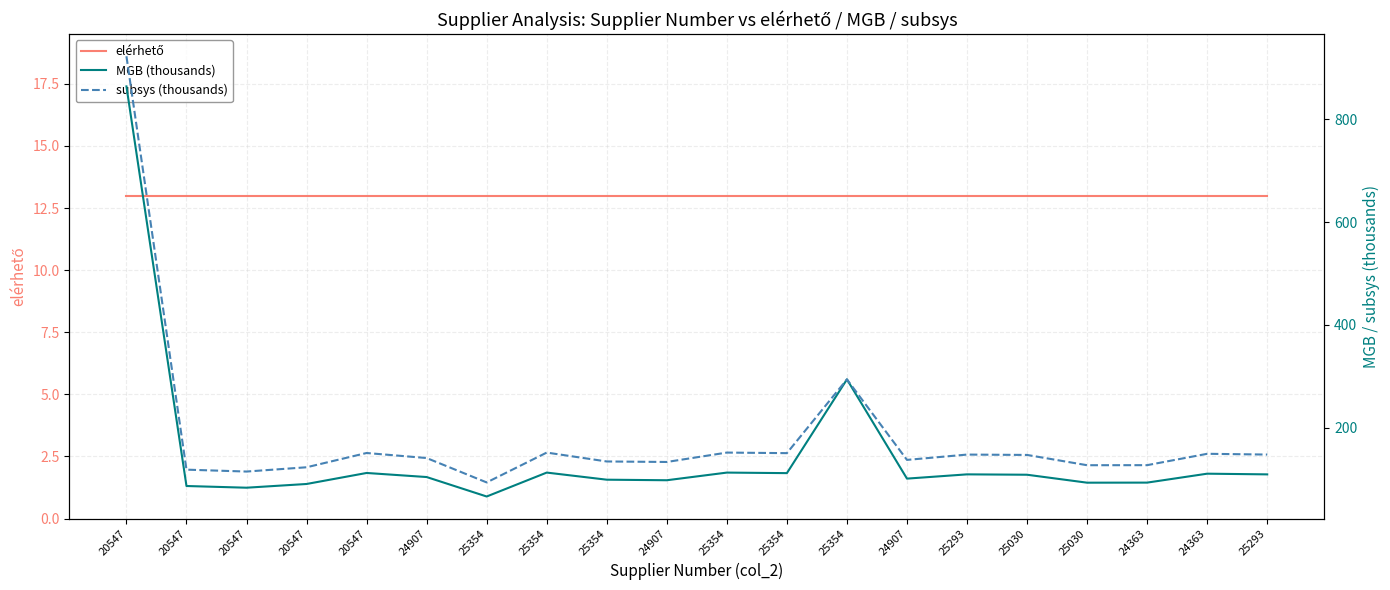

How many interior local valleys does the MGB (thousands) series have?

6